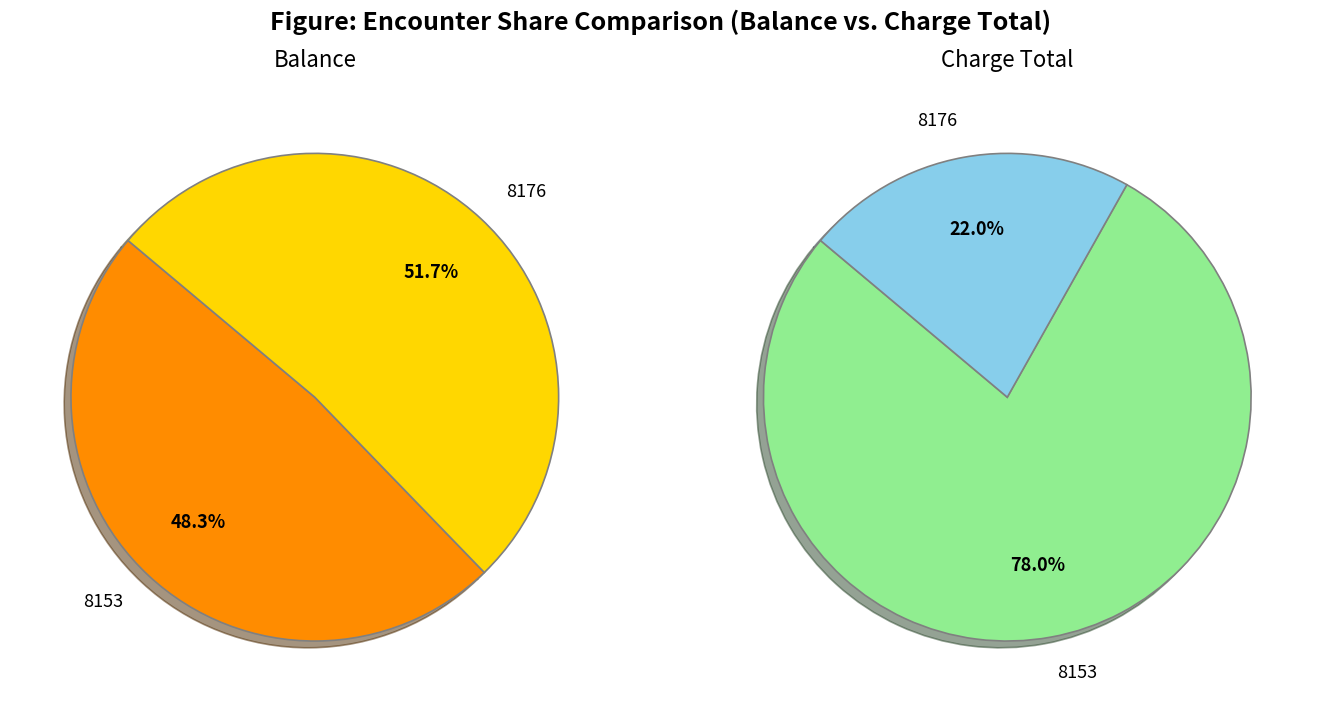

How many segments does this pie chart have?

2